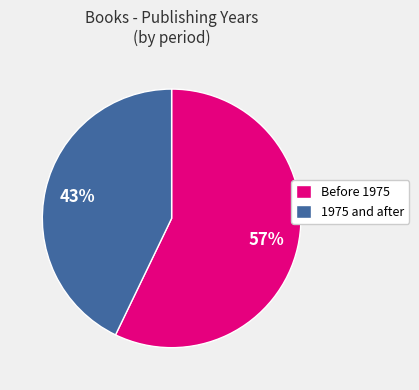

How many segments does this pie chart have?

2